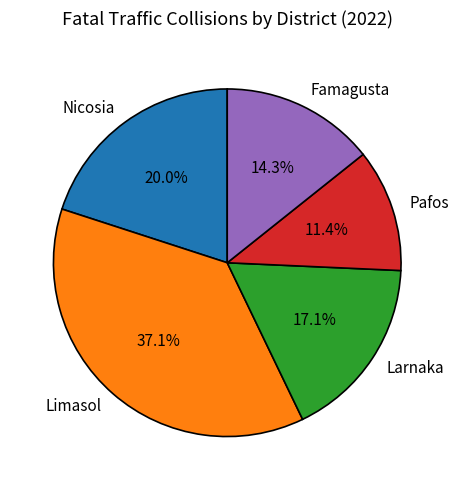

How many segments does this pie chart have?

5